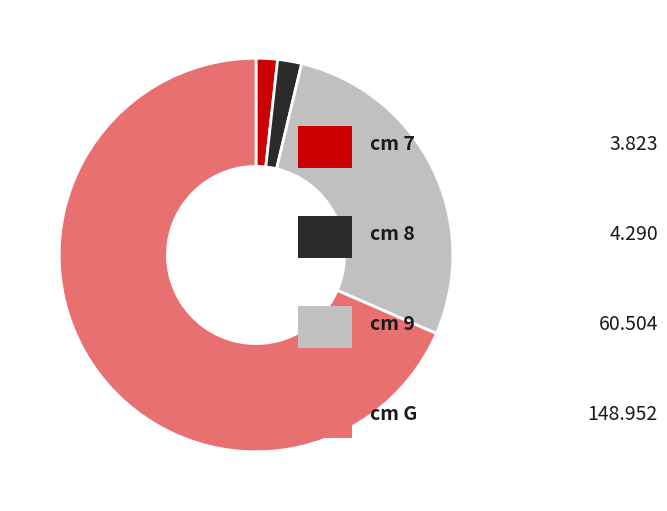

Is there a majority slice in this chart?

Yes